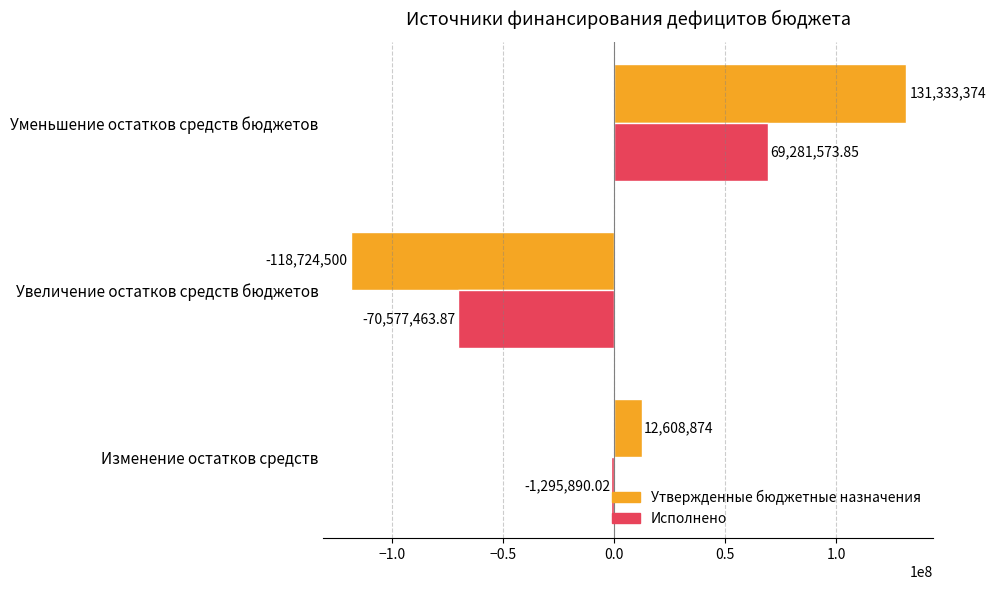

Where is Исполнено nearest to the value -647945?

Изменение остатков средств